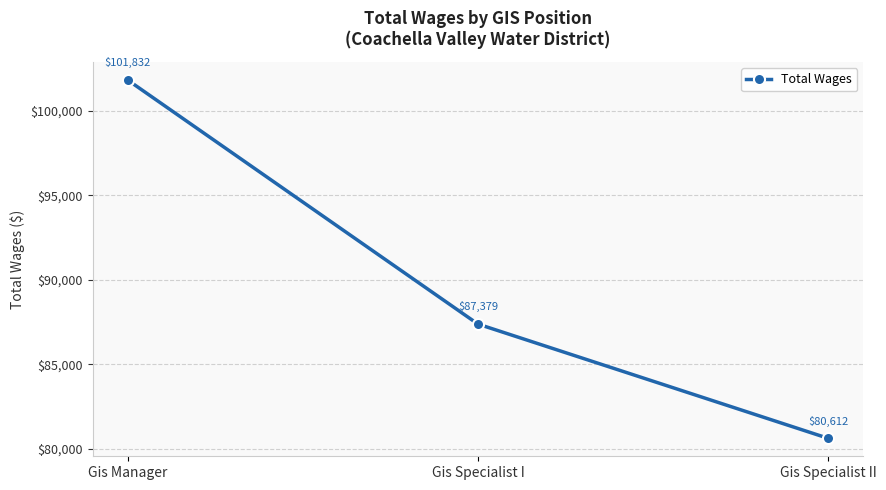

Rank the categories by value from highest to lowest.

Gis Manager, Gis Specialist I, Gis Specialist II